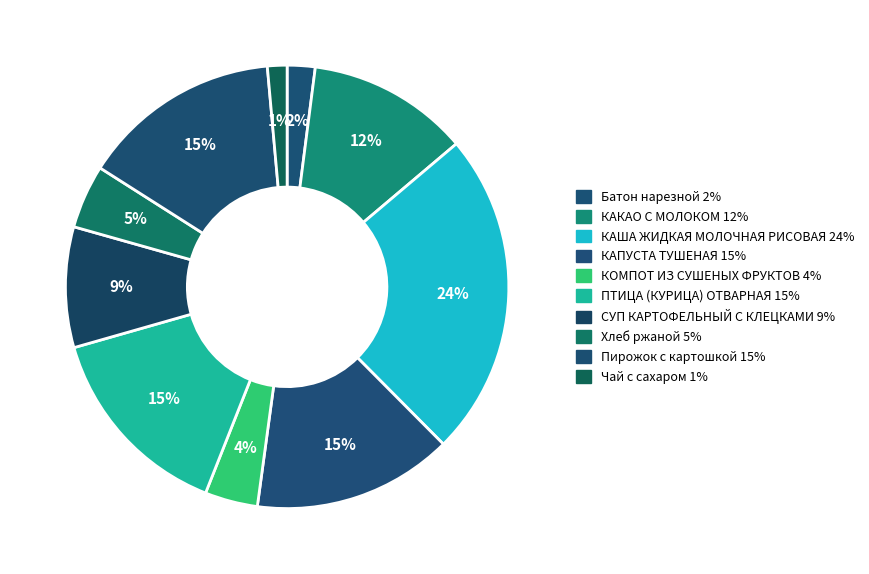

Combined, do Батон нарезной and Чай с сахаром account for over 50%?

No